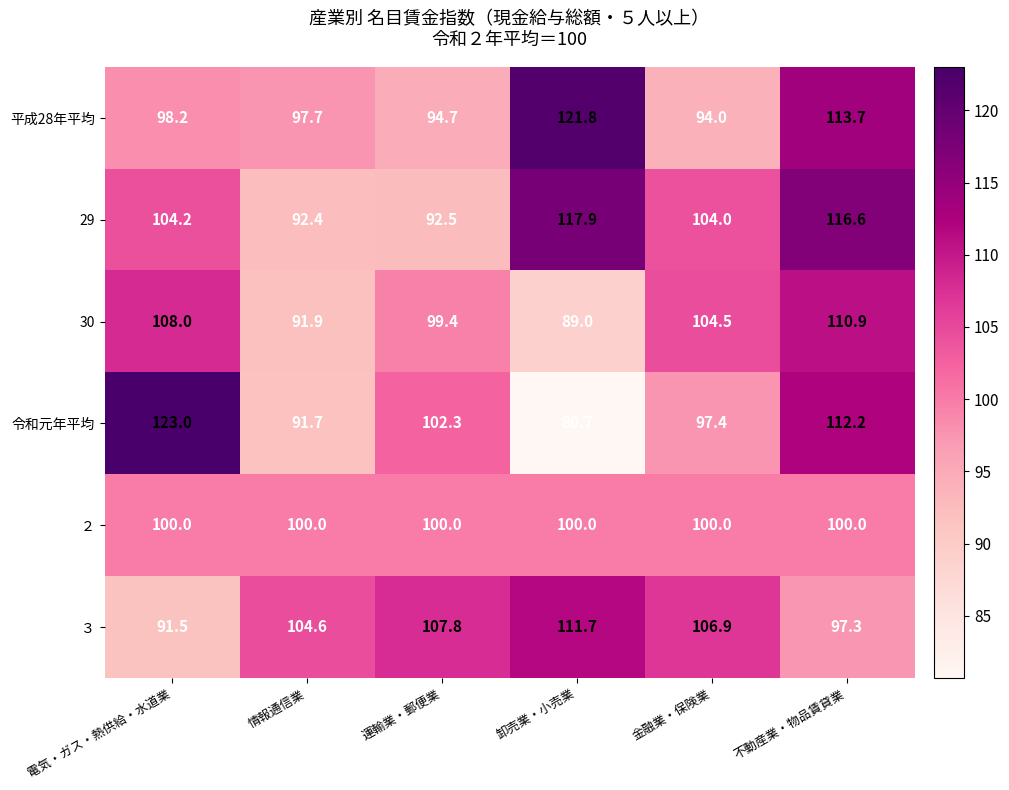

What value does the 平成28年平均 series have at 運輸業・郵便業?

94.7